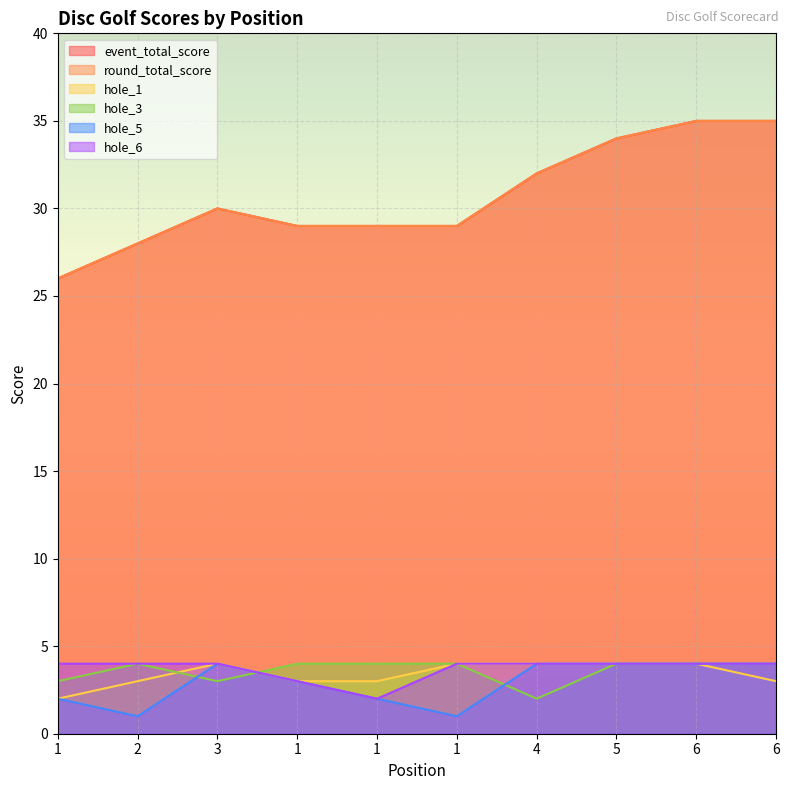

True or false: event_total_score has more than 2 points higher than both neighbors.

False